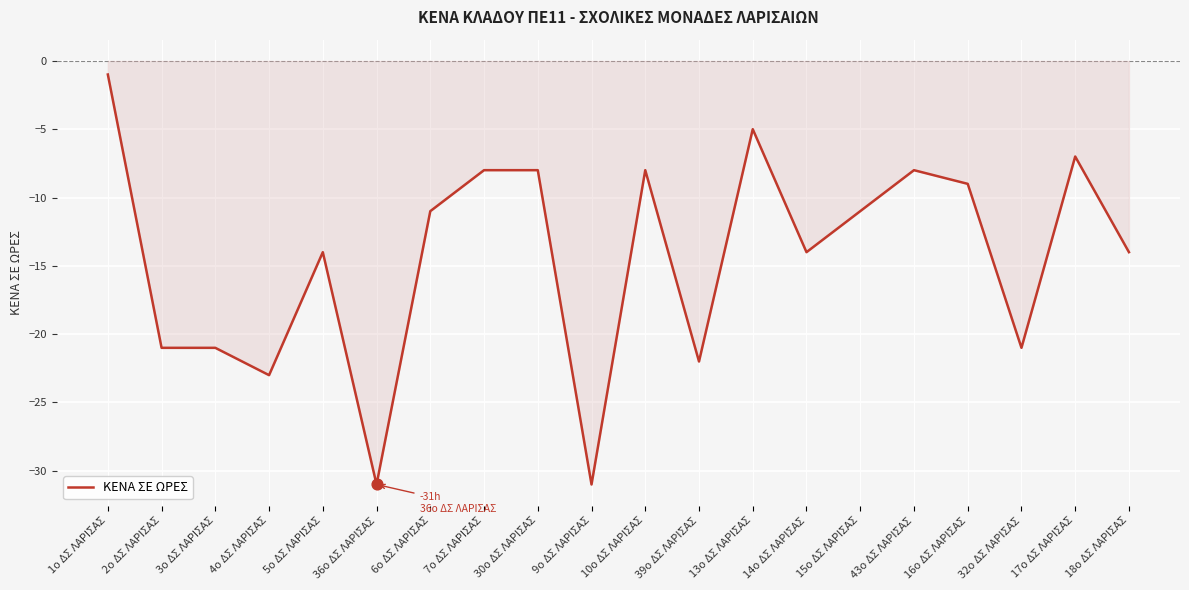

What is the change in value from 14ο ΔΣ ΛΑΡΙΣΑΣ to 43ο ΔΣ ΛΑΡΙΣΑΣ?

+6